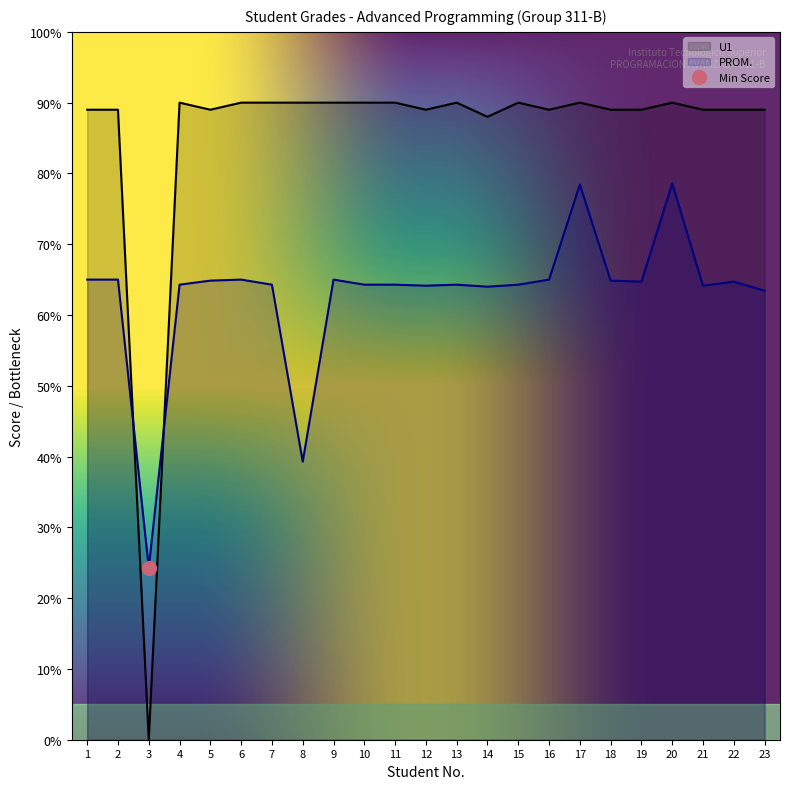

Between 19 and 16, which is larger?

19